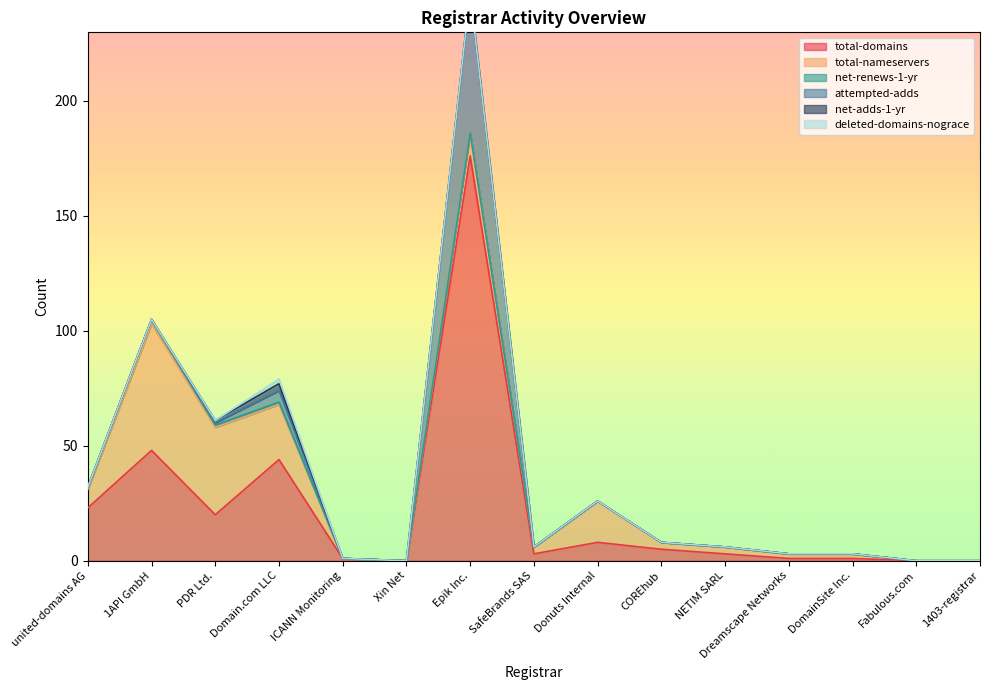

Reading left to right, what are all the values shown in this chart?

total-domains: 23	48	20	44	1	0	176	3	8	5	3	1	1	0	0
total-nameservers: 8	55	38	24	0	0	10	3	18	3	3	2	2	0	0
net-renews-1-yr: 1	2	1	1	0	0	0	0	0	0	0	0	0	0	0
attempted-adds: 0	0	1	5	0	0	61	0	0	0	0	0	0	0	0
net-adds-1-yr: 0	0	1	3	0	0	0	0	0	0	0	0	0	0	0
deleted-domains-nograce: 0	0	0	2	0	0	0	0	0	0	0	0	0	0	0